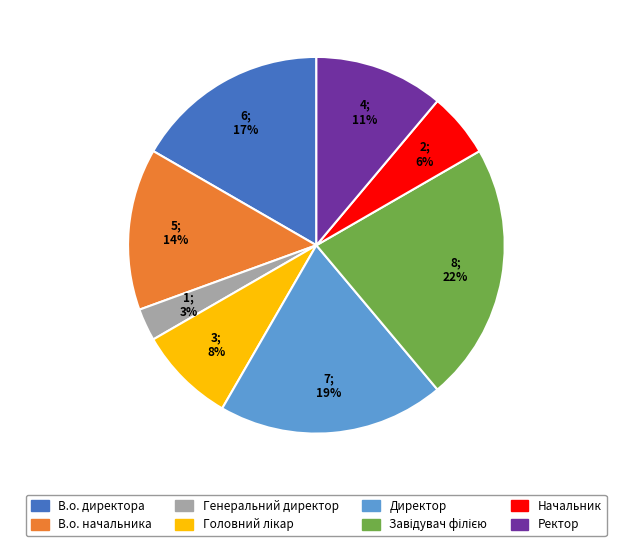

Which slice is the smallest?

Генеральний директор